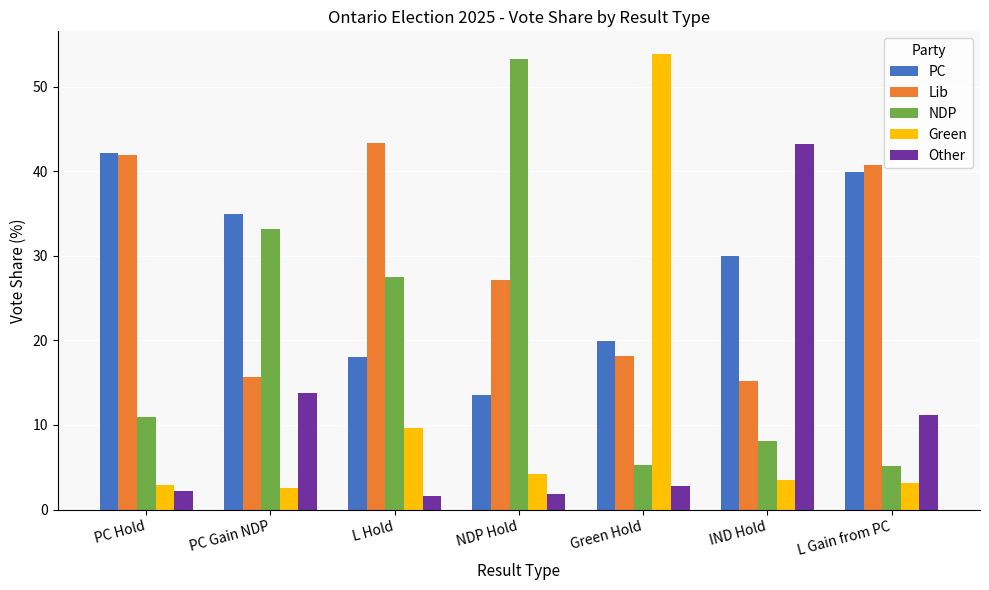

Which series has the largest range (max minus min)?

Green